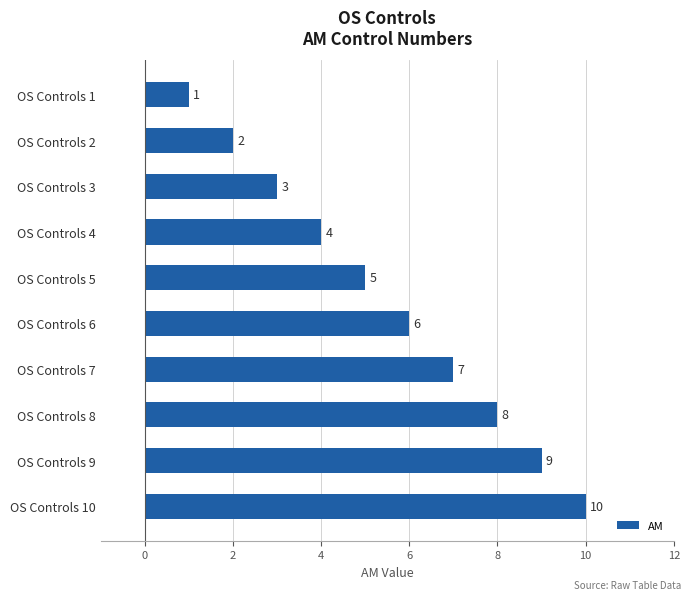

What is the difference between the second highest and minimum values?

8